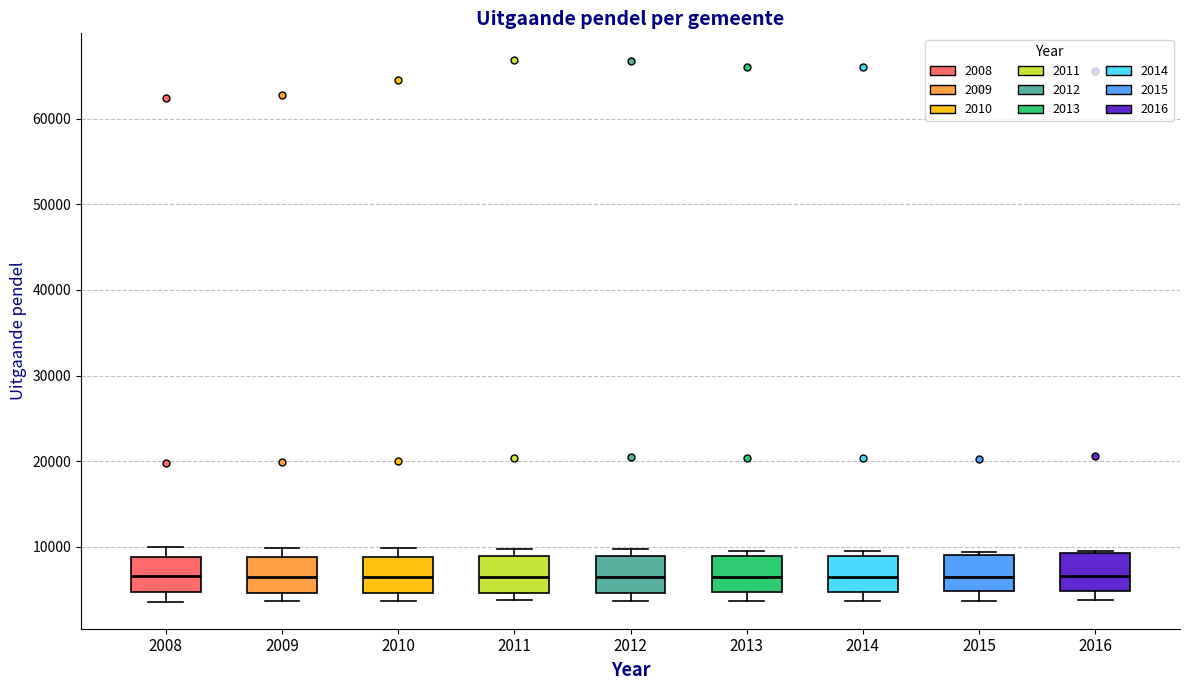

Reading left to right, transcribe this box plot: for each box, give where its median line is, the range the box spans, and where its two whiskers end, as read against the y-axis. The values are not printed on the chart, so give them approximately, as read against the axis.

2008: median 7000, box 5000 to 9000, whiskers 4000 to 10000
2009: median 7000, box 5000 to 9000, whiskers 4000 to 10000
2010: median 6000, box 5000 to 9000, whiskers 4000 to 10000
2011: median 7000, box 5000 to 9000, whiskers 4000 to 10000
2012: median 6000, box 5000 to 9000, whiskers 4000 to 10000
2013: median 6000, box 5000 to 9000, whiskers 4000 to 10000
2014: median 6000, box 5000 to 9000, whiskers 4000 to 10000
2015: median 6000, box 5000 to 9000, whiskers 4000 to 9000 (just above the box's upper edge)
2016: median 7000, box 5000 to 9000, whiskers 4000 to 9000